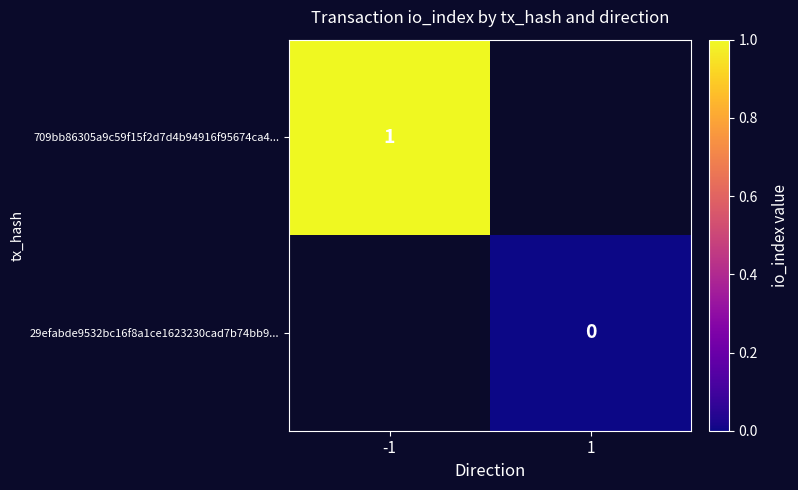

True or false: 709bb86305a9c59f15f2d7d4b94916f95674ca4... has a value of 0 at -1.

False